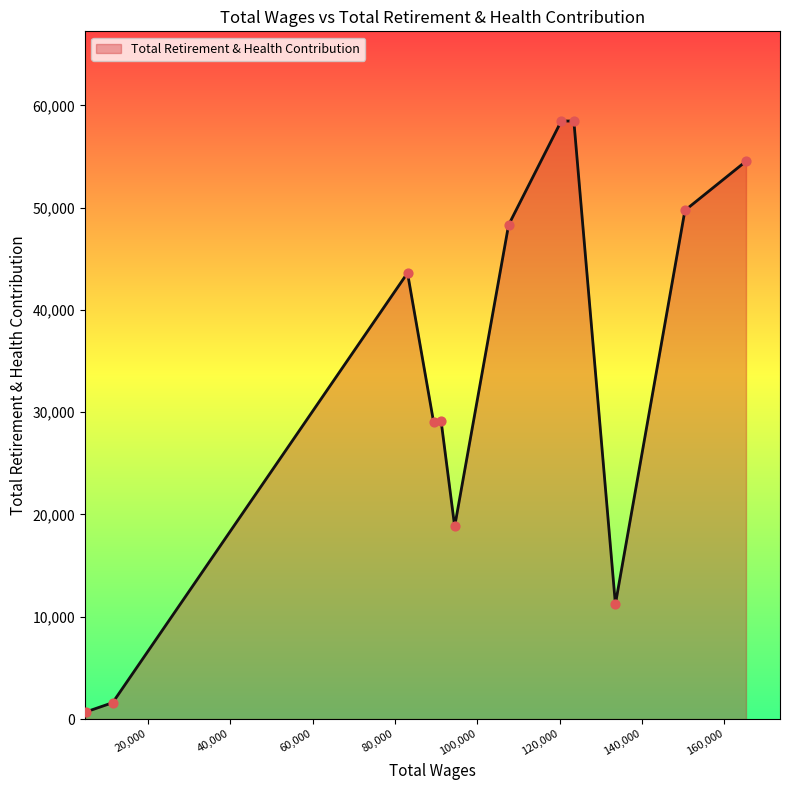

What is the difference between the maximum and minimum values?

57765